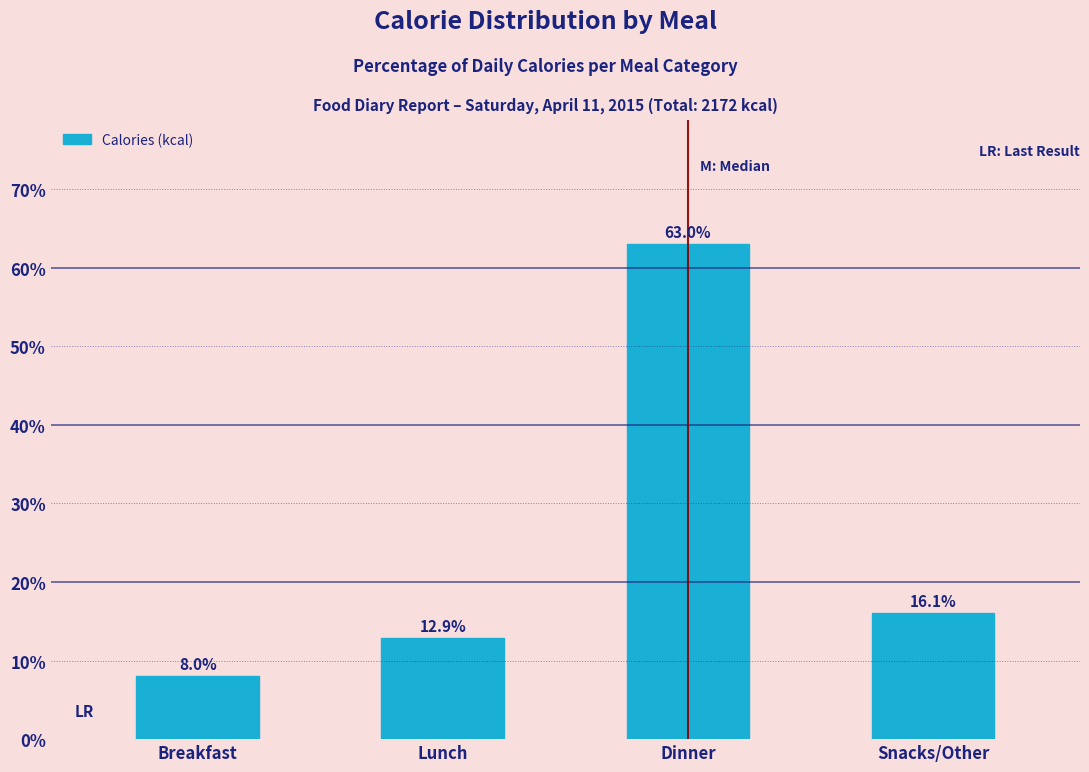

Reading right to left, what are all the values shown in this chart?

Snacks/Other=16.1	Dinner=63.0	Lunch=12.9	Breakfast=8.0